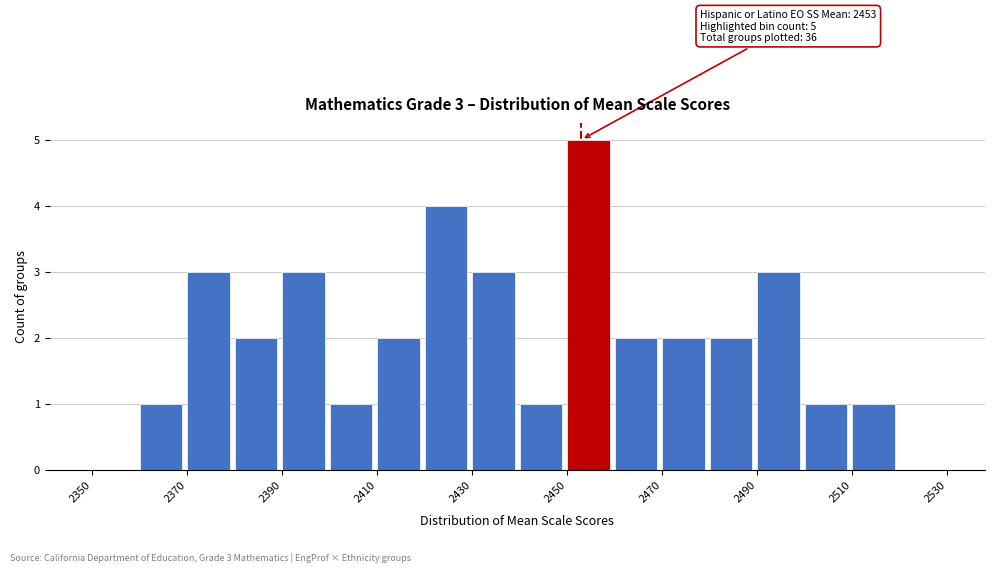

Which range on the x-axis has the tallest bar?

2450 to 2460